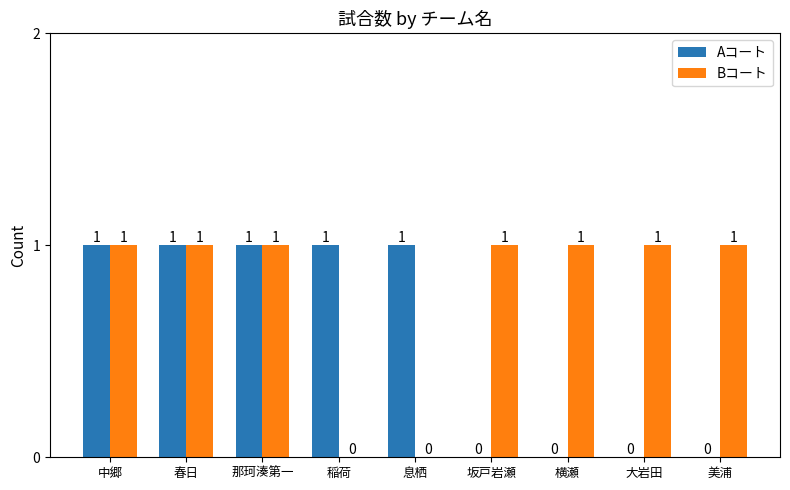

Between 中郷 and 横瀬, which series saw the biggest shift?

Aコート